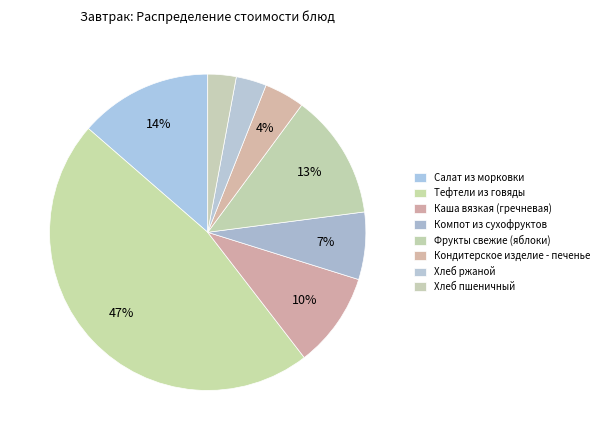

Which slice is the smallest?

Хлеб пшеничный